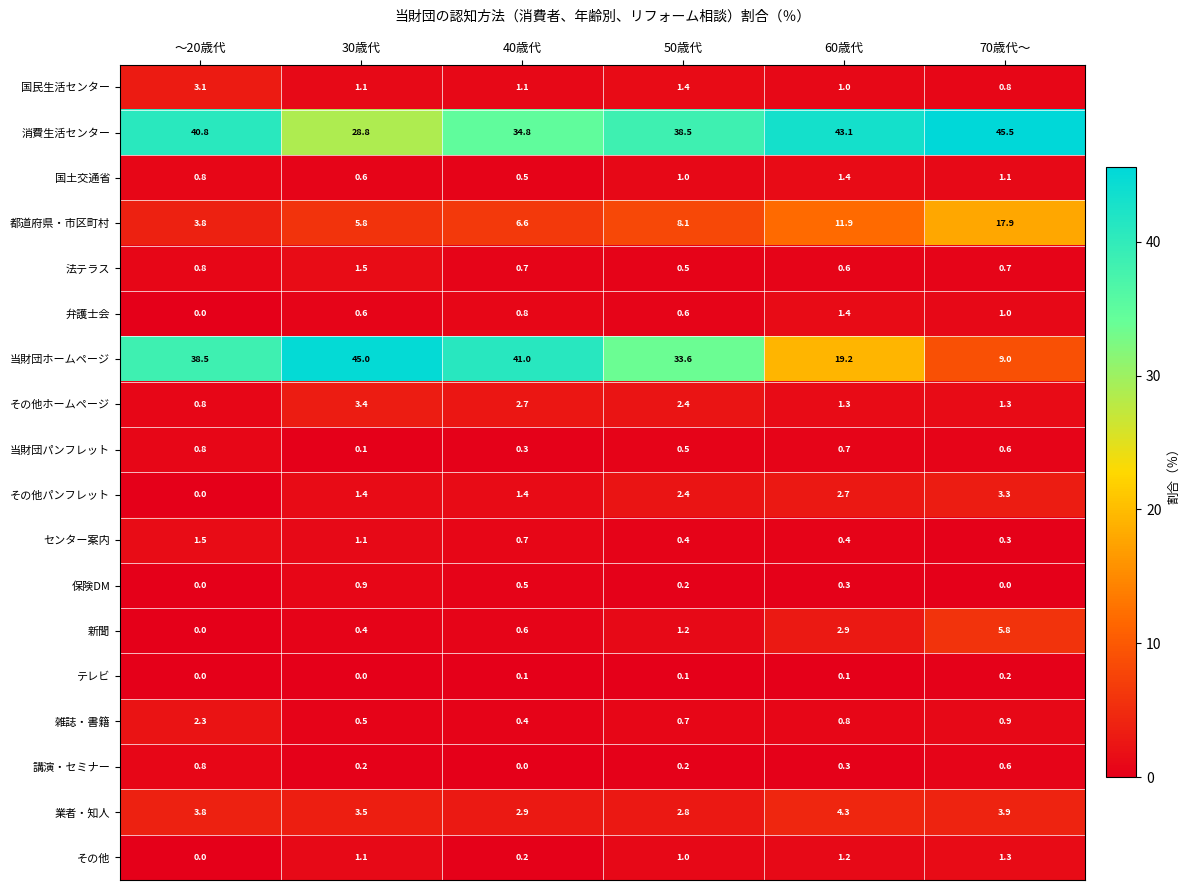

At which category is the sum across all series the highest?

～20歳代